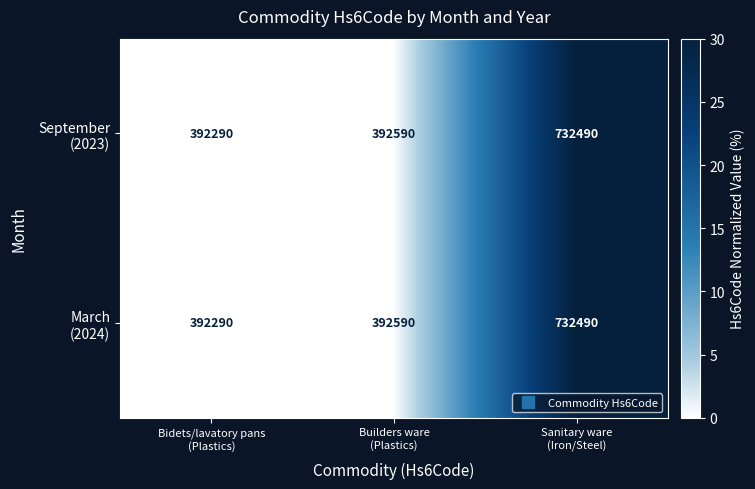

What is the maximum value shown in the chart?

732490